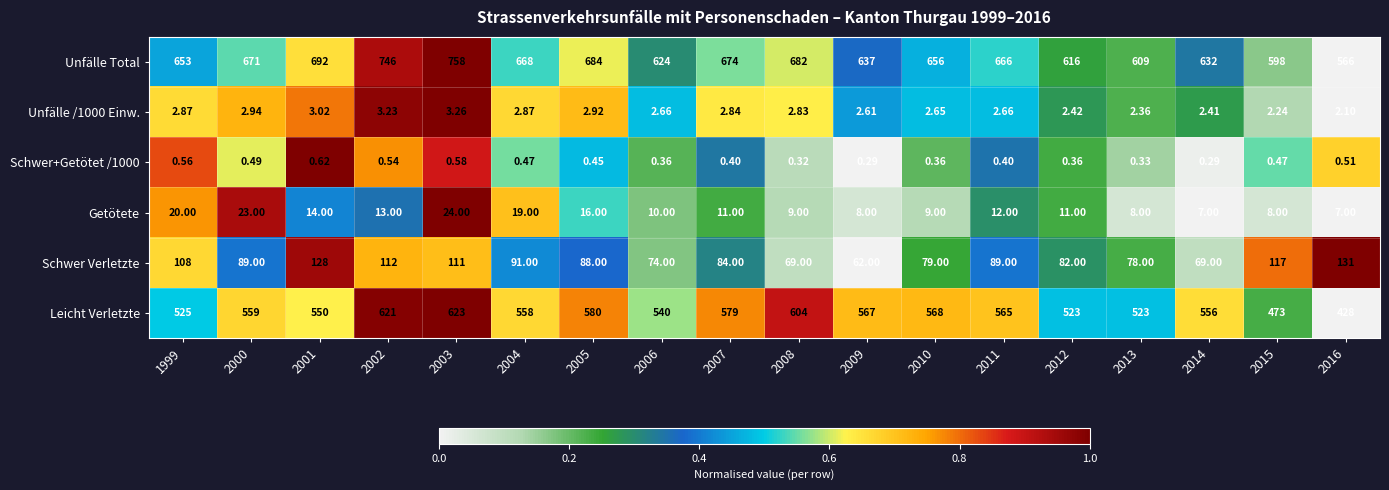

Which series has the widest spread of values?

Leicht Verletzte